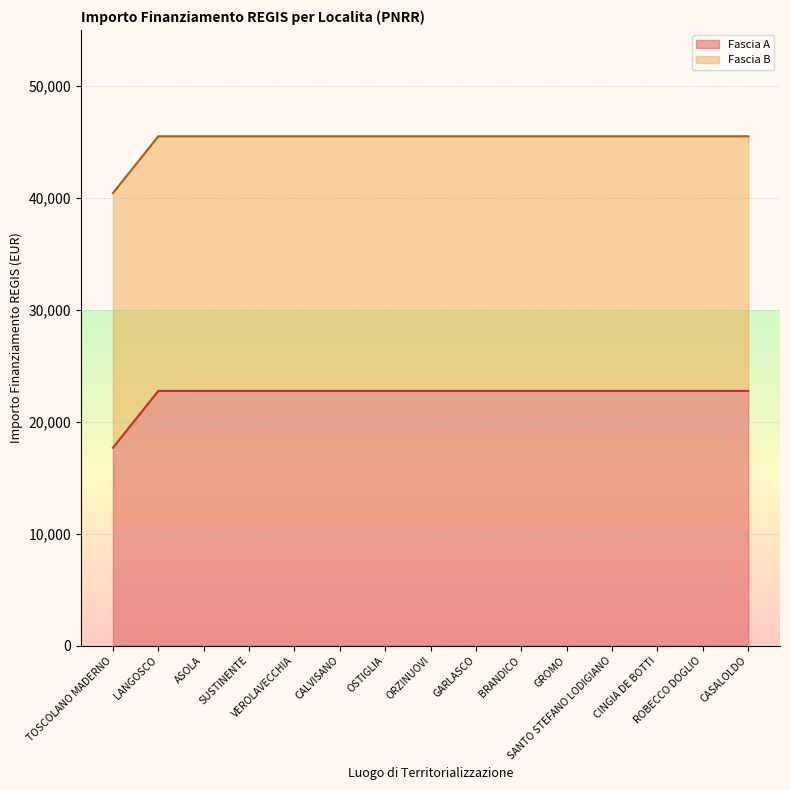

The value at BRANDICO is 22750.0. True or false?

True